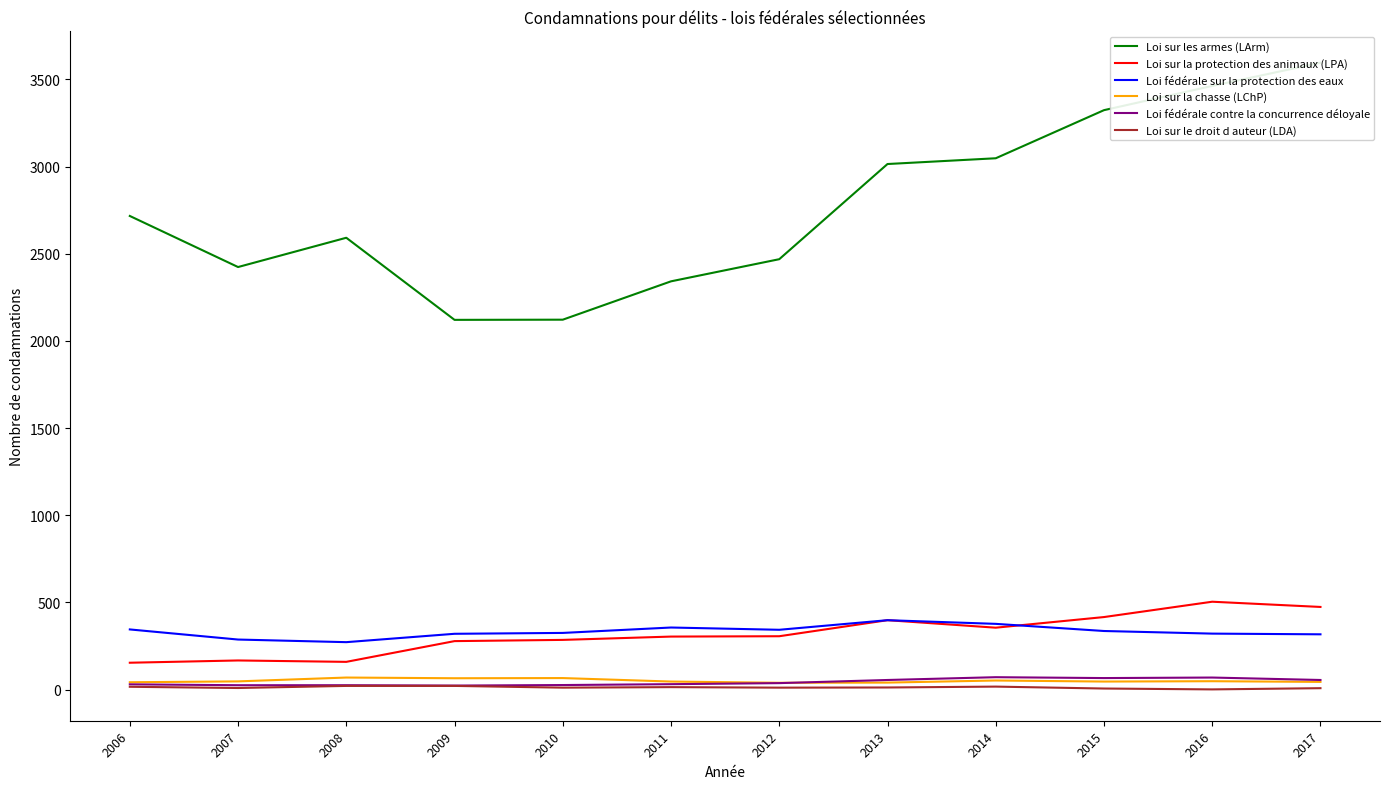

What are all the series names shown in the legend?

Loi sur les armes (LArm), Loi sur la protection des animaux (LPA), Loi fédérale sur la protection des eaux, Loi sur la chasse (LChP), Loi fédérale contre la concurrence déloyale, Loi sur le droit d auteur (LDA)